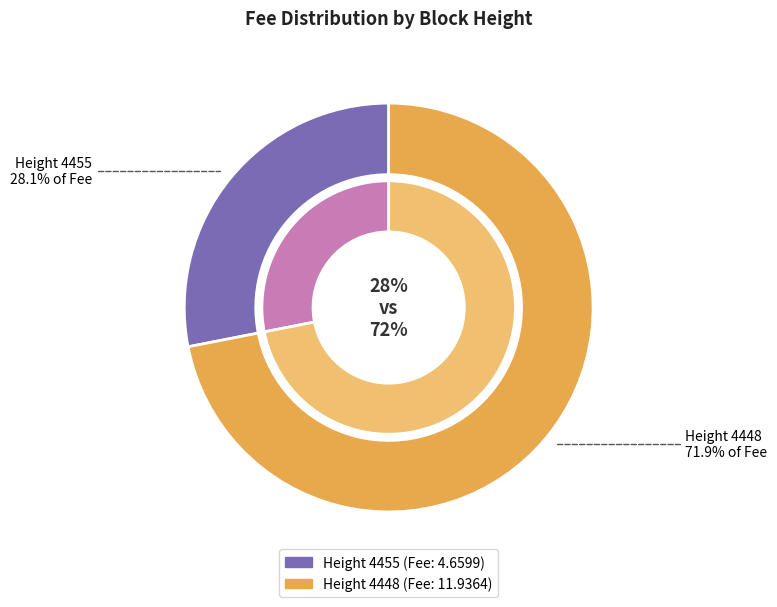

What is the ratio of the value at 4455 to the value at 4448?

0.4